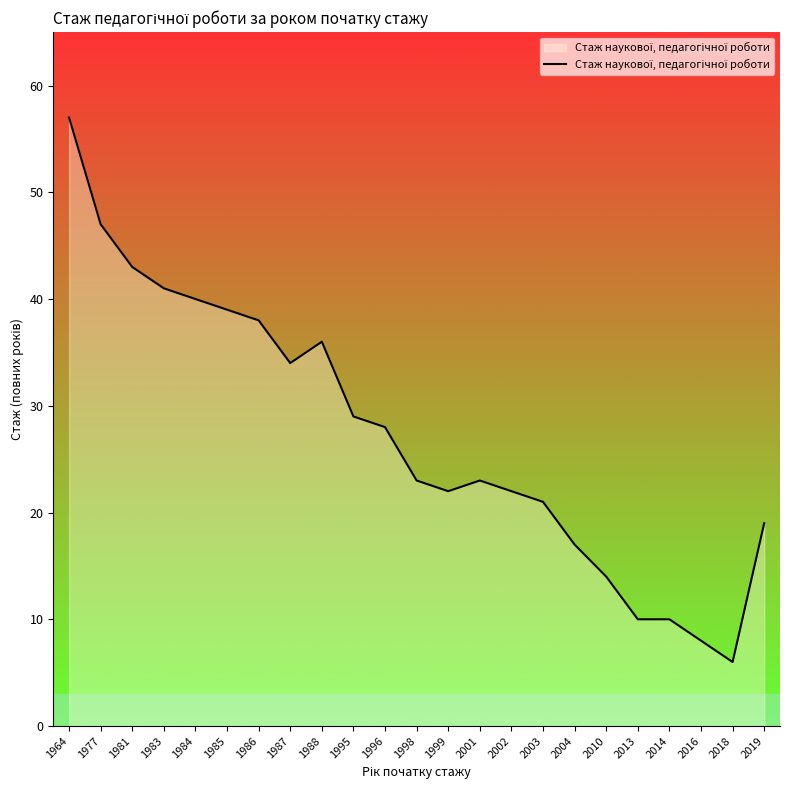

Reading left to right, list all the values displayed in this chart.

1964=57	1977=47	1981=43	1983=41	1984=40	1985=39	1986=38	1987=34	1988=36	1995=29	1996=28	1998=23	1999=22	2001=23	2002=22	2003=21	2004=17	2010=14	2013=10	2014=10	2016=8	2018=6	2019=19